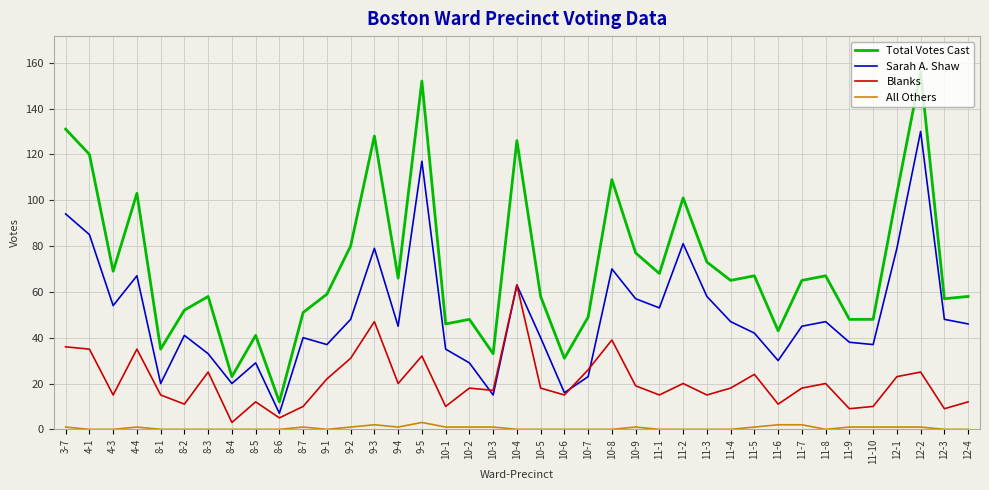

How many lines are shown in the chart?

4